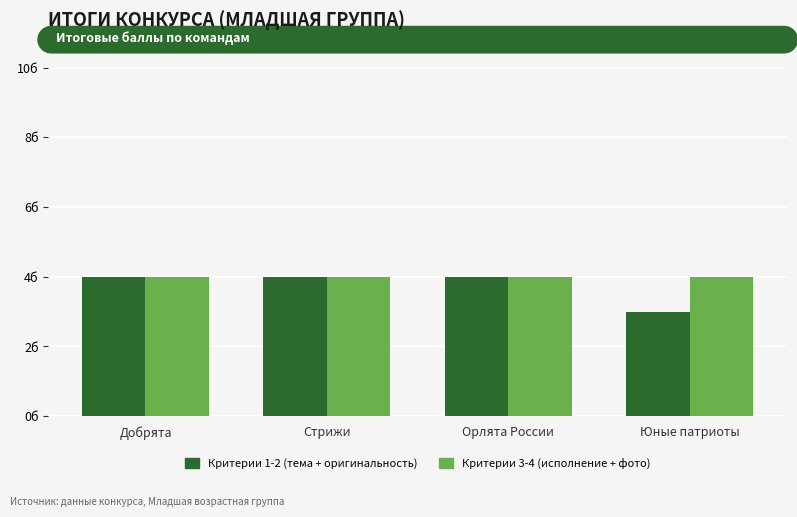

How many Критерии 1-2 (тема + оригинальность) values are between 4 and 5?

3